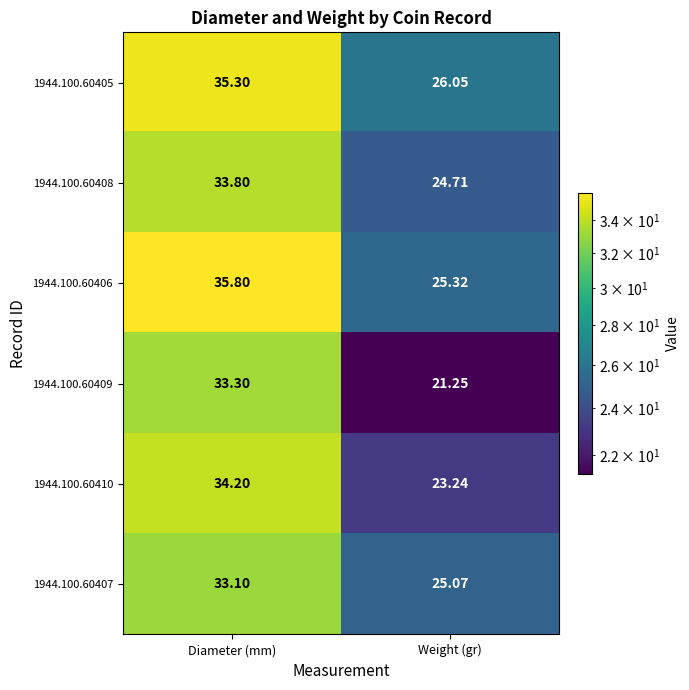

Where is 1944.100.60410 nearest to the value 28?

Weight (gr)